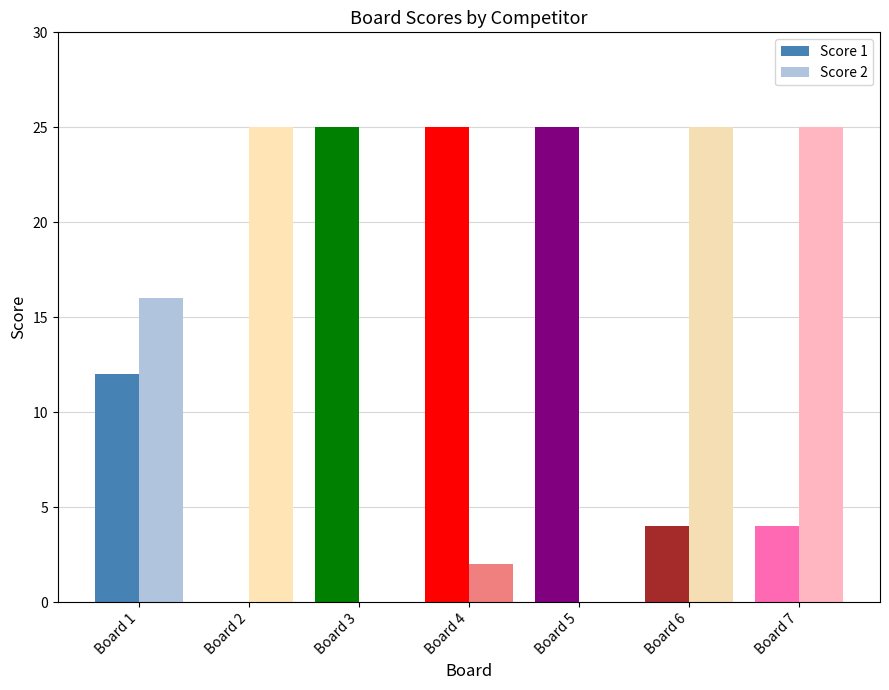

Rank the series at 4 from highest to lowest value.

Score 1, Score 2